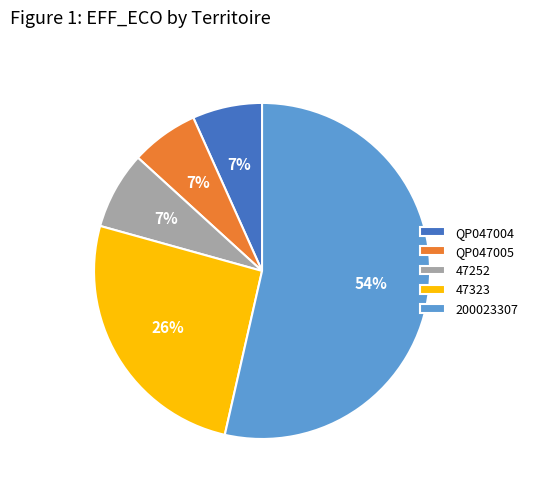

Between 200023307 and 47252, which is larger?

200023307